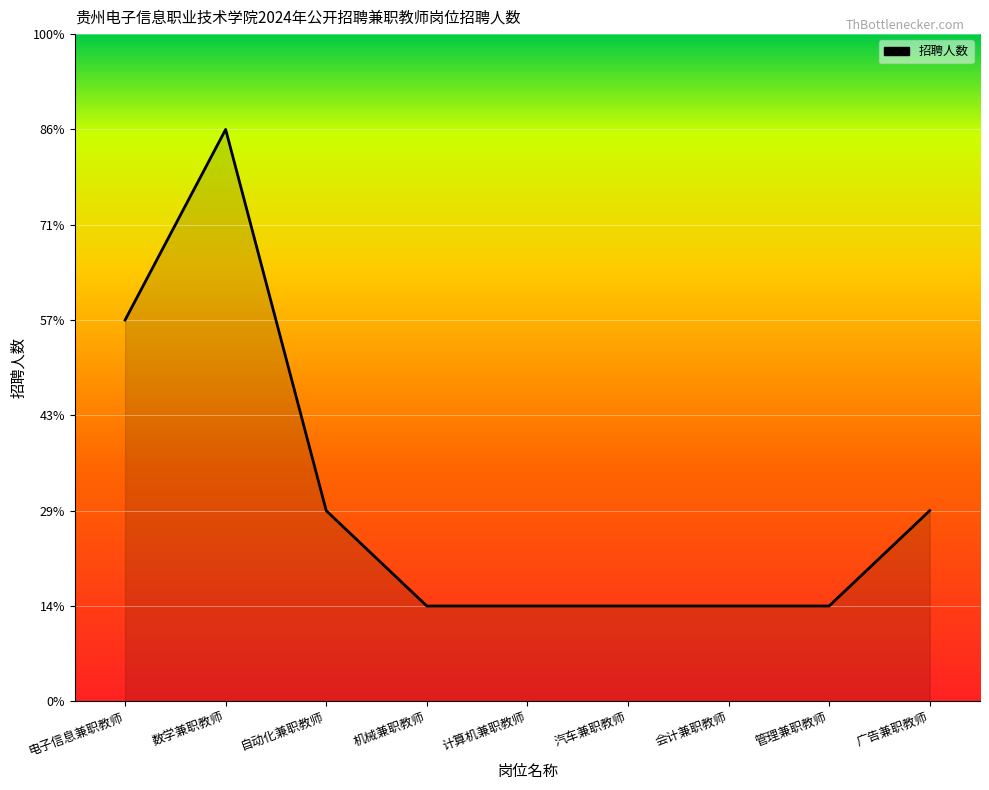

Does the chart display data point markers on the line(s)?

No